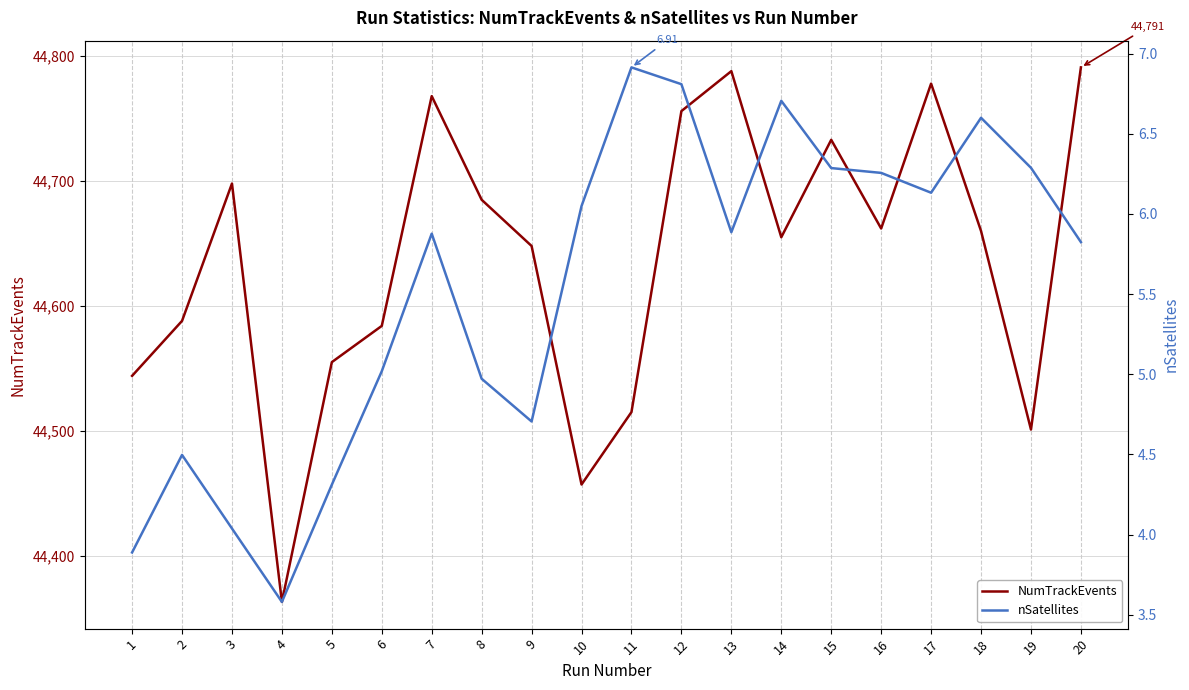

List the series in order of their overall mean, highest first.

NumTrackEvents, nSatellites